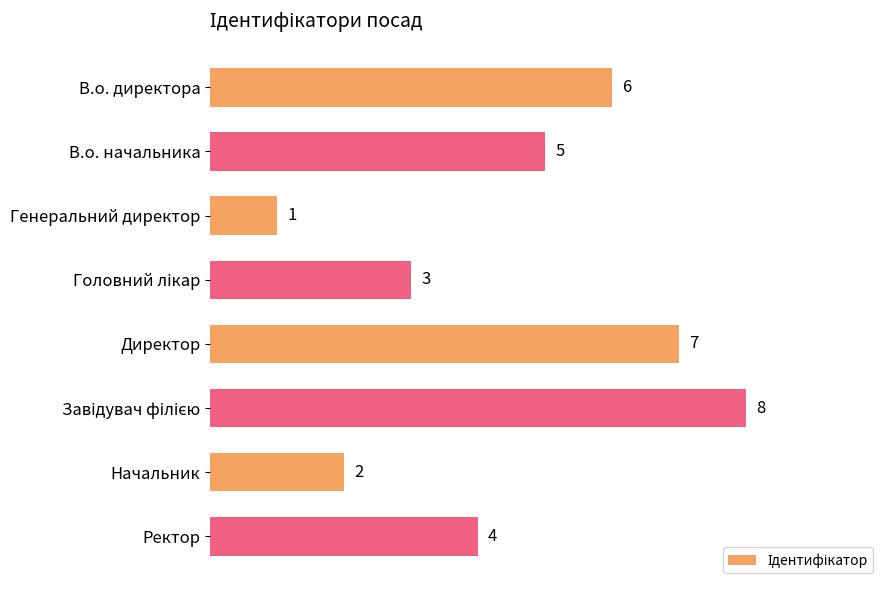

True or false: the data shows 7 at В.о. начальника.

False